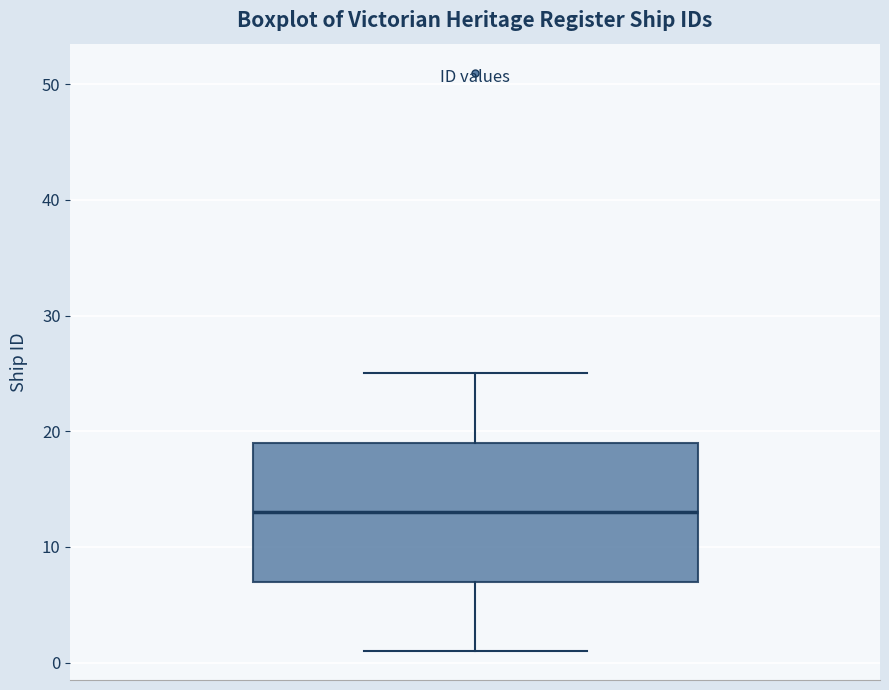

Read this box plot against the y-axis: the position of the median line, the range covered by the box, and the ends of both whiskers. The values are not printed on the chart, so give them approximately, as read against the axis.

median 13, box 7 to 19, whiskers 1 to 25